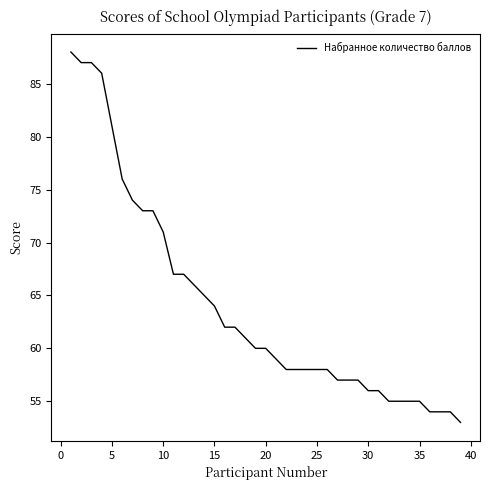

What is the greatest value displayed?

88